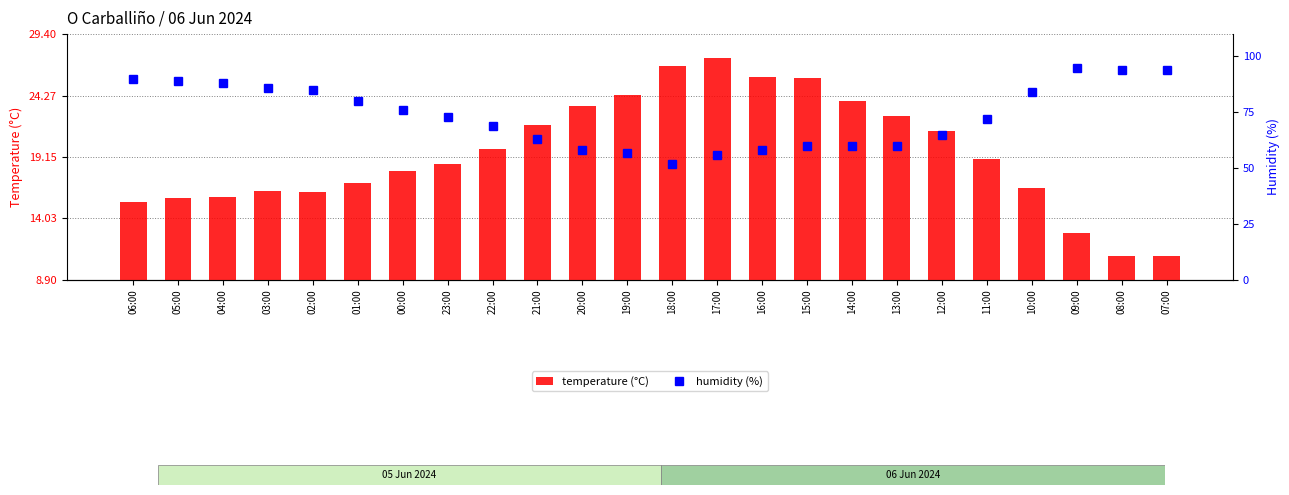

Between 23:00 and 14:00, which series saw the biggest shift?

humidity (%)